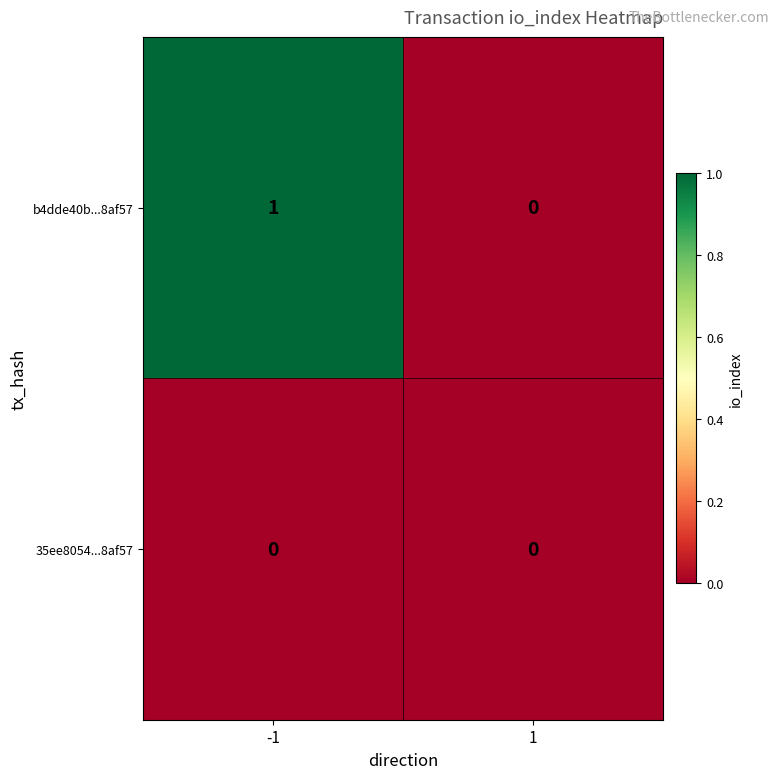

Between -1 and 1, which series saw the biggest shift?

b4dde40b...8af57